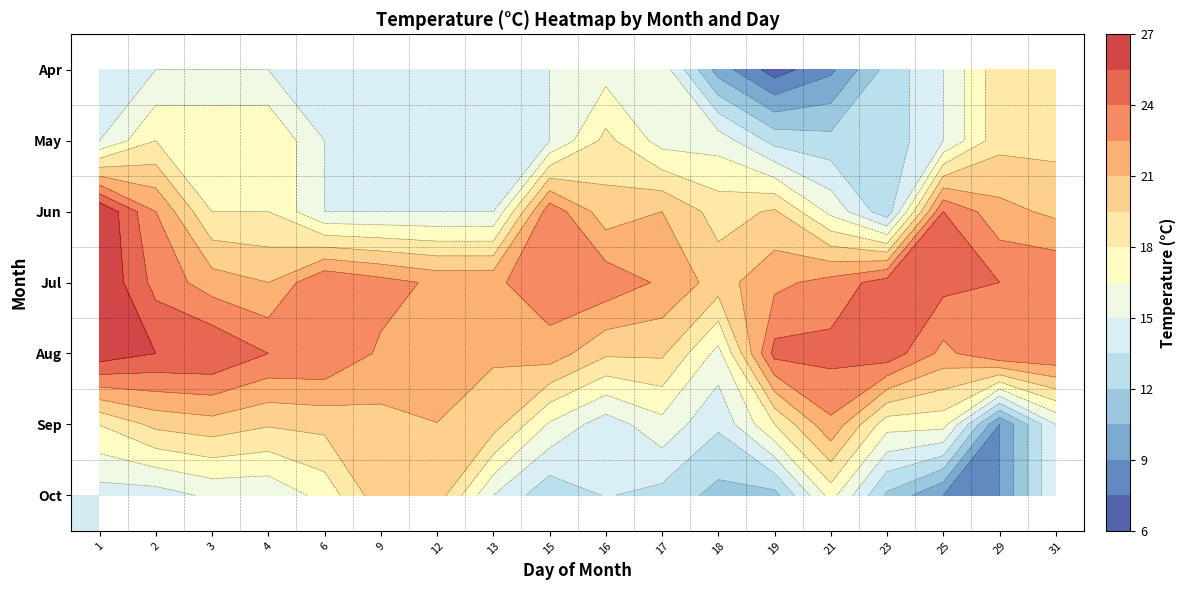

Between 23 and 3, which is larger?

3